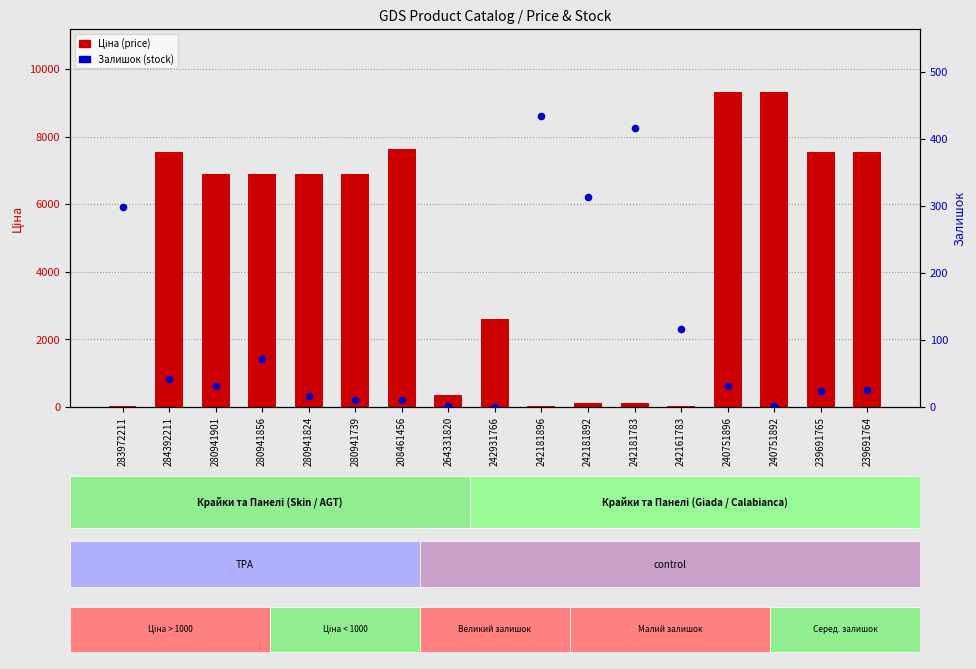

Which series reaches the minimum Y coordinate?

Залишок (stock)